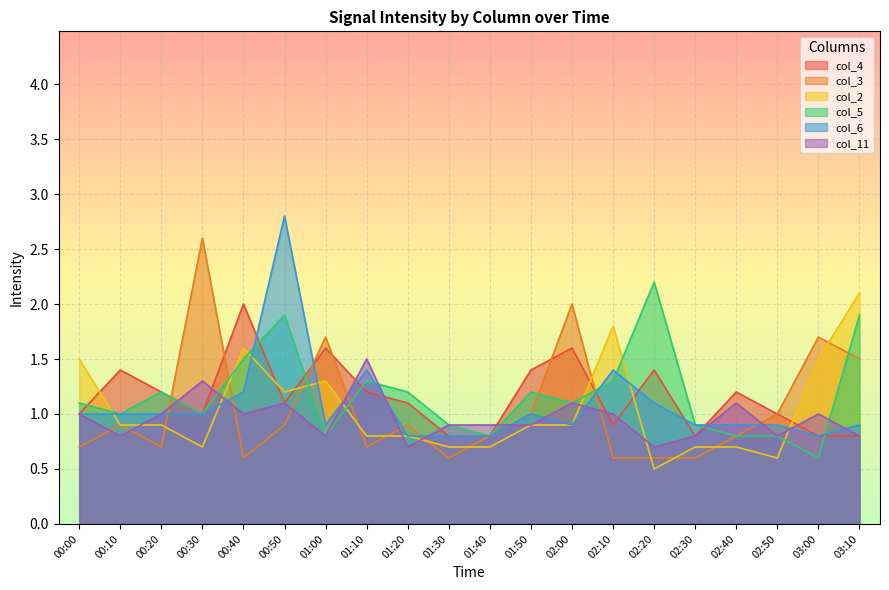

At which category is the sum across all series the highest?

00:50